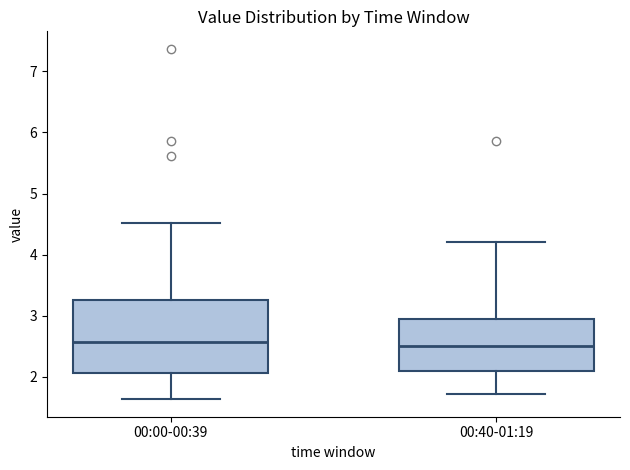

Where does the lower whisker of the box for 00:40-01:19 end on the y-axis? The values are not printed on the chart, so give them approximately, as read against the axis.

1.7